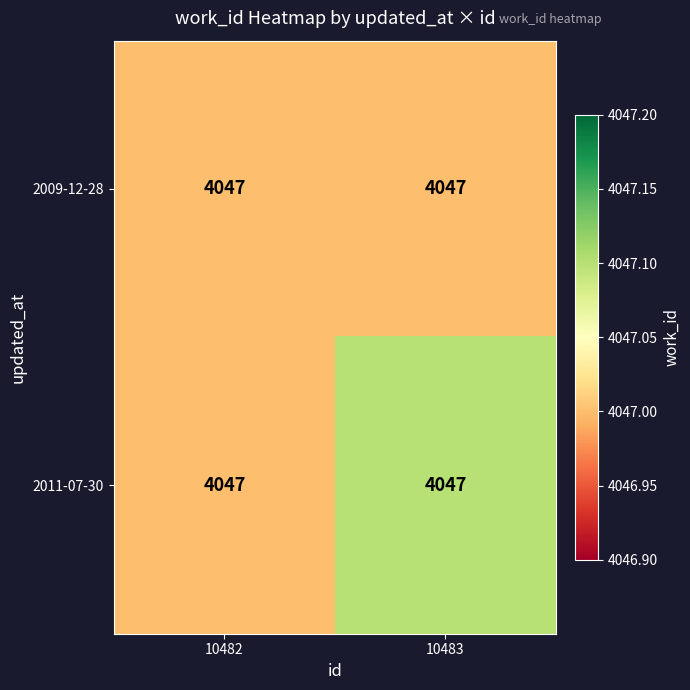

What is the maximum value for 2011-07-30?

4047.1